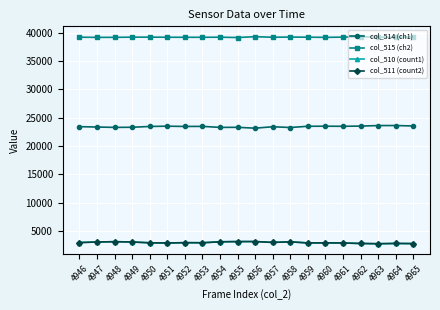

What are all the series names shown in the legend?

col_514 (ch1), col_515 (ch2), col_510 (count1), col_511 (count2)